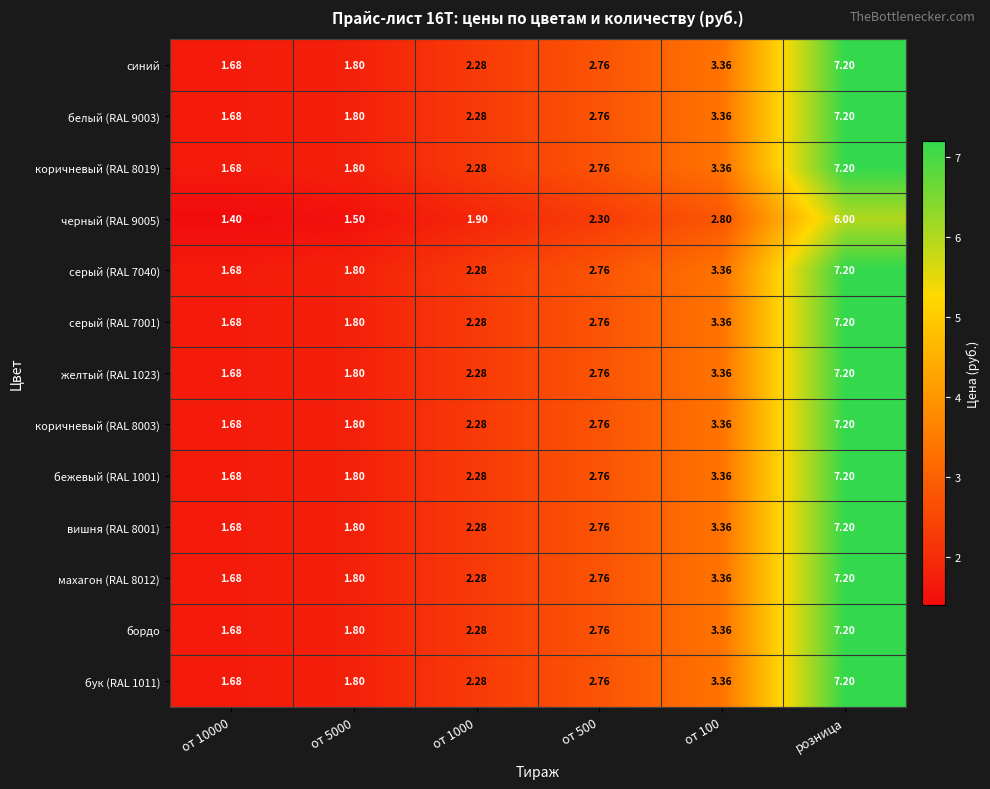

Which category has the highest value in the бордо series?

розница